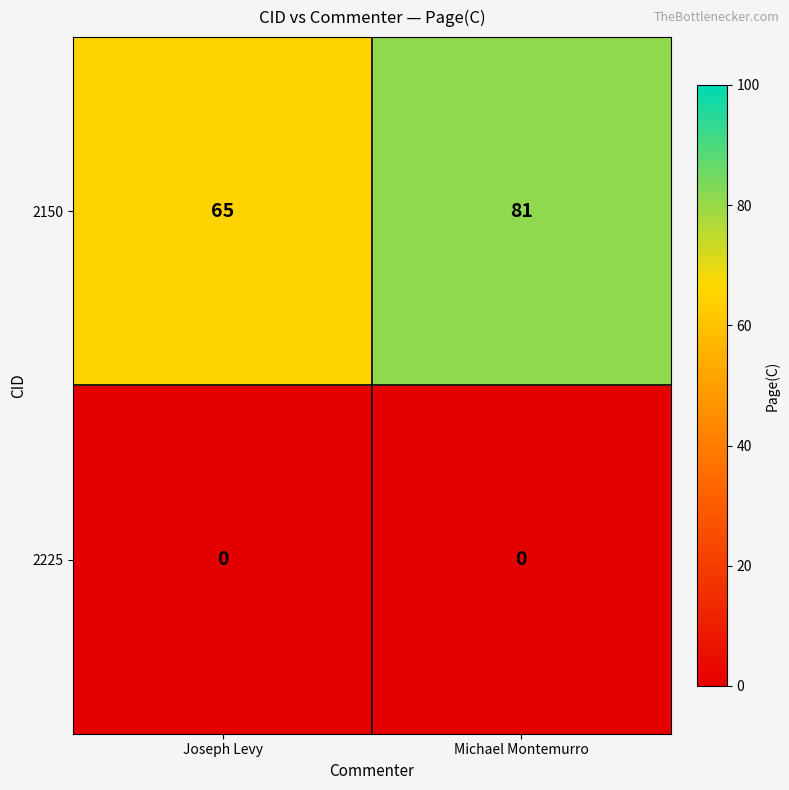

Rank the series by their maximum value, from lowest to highest.

2225, 2150